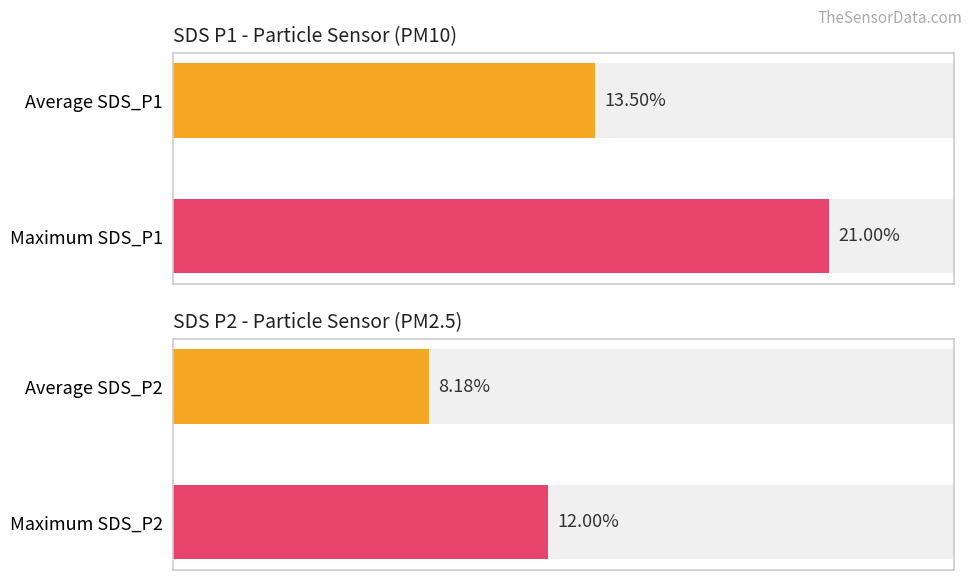

What is the maximum value shown in the chart?

21.0